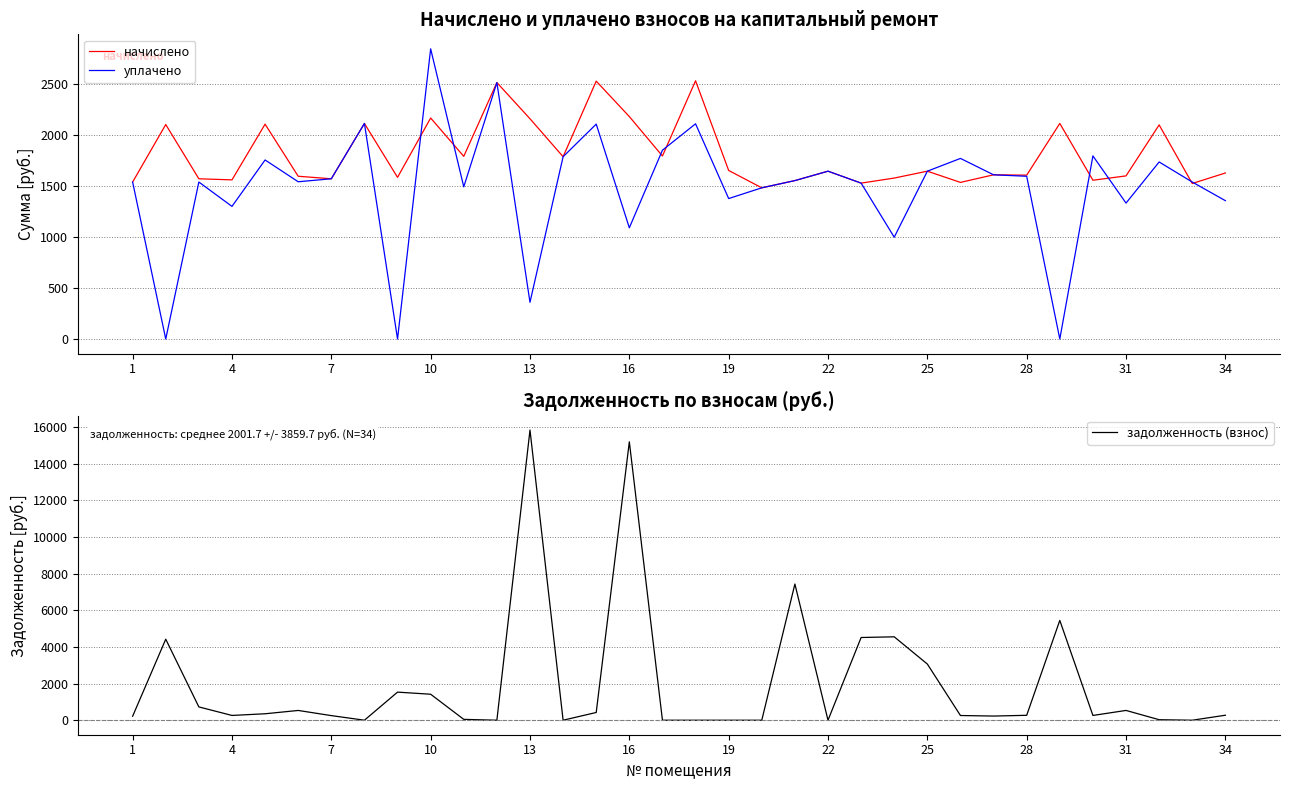

How many categories are shown in the chart?

34